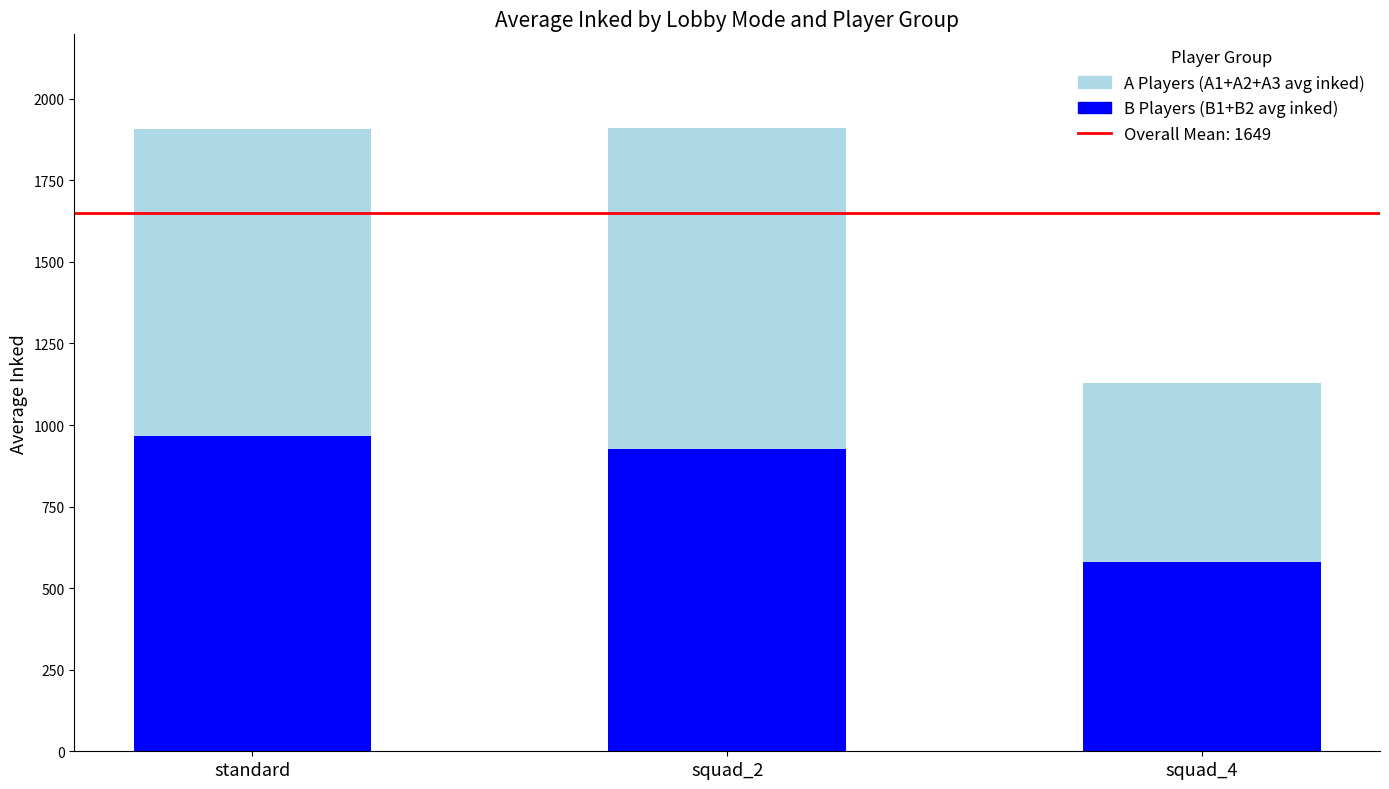

What is the lowest value of the B Players (B1+B2 avg inked) series?

581.7